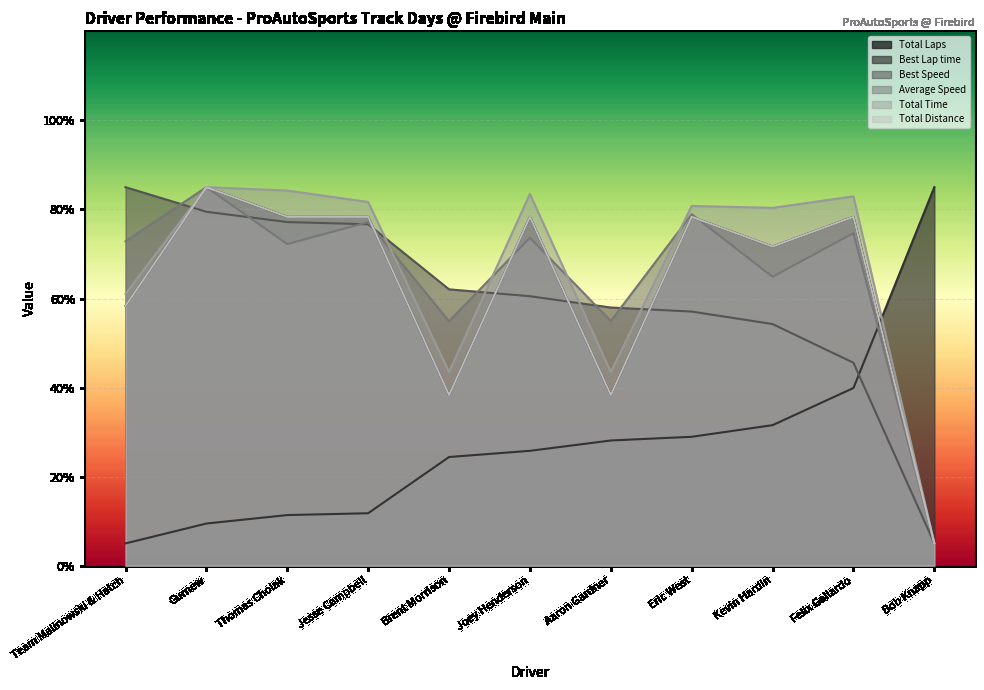

At which label does Total Time reach its minimum?

Bob Knapp